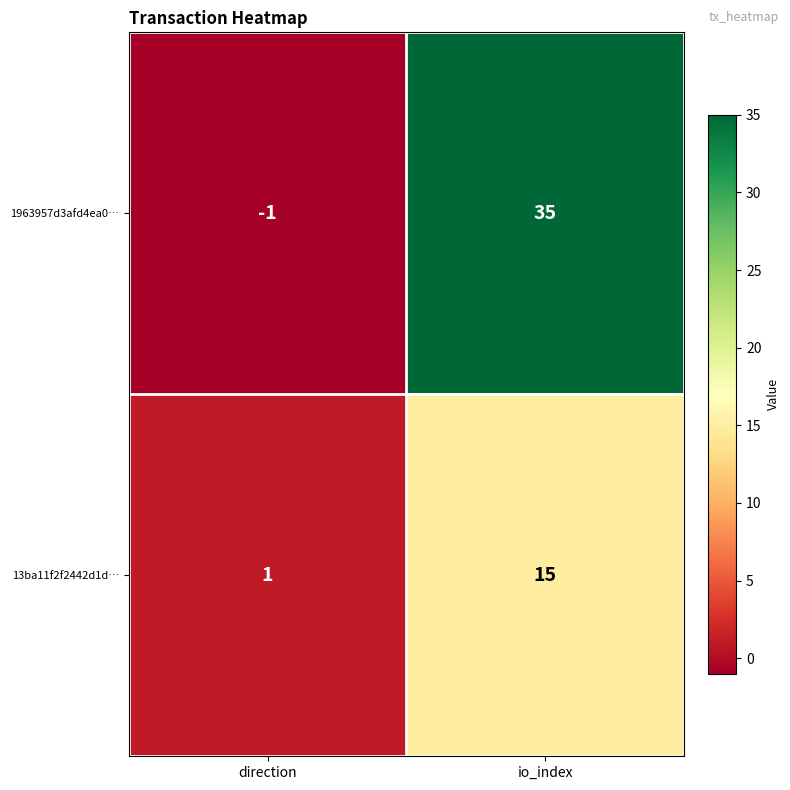

Where is 1963957d3afd4ea0… nearest to the value 17?

direction